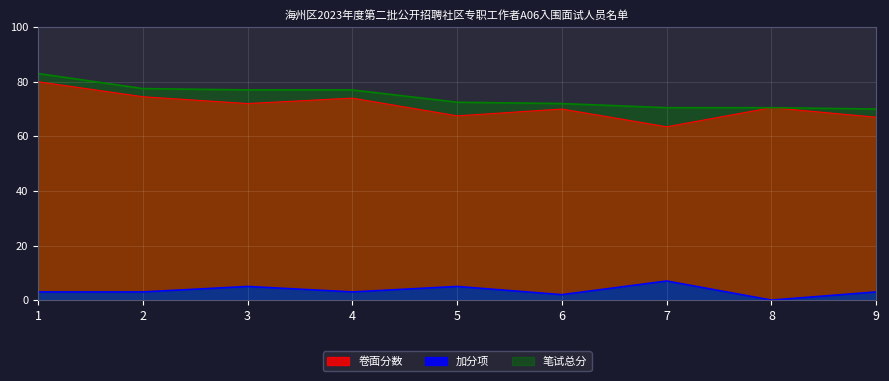

How many values in the 笔试总分 series exceed 72?

5